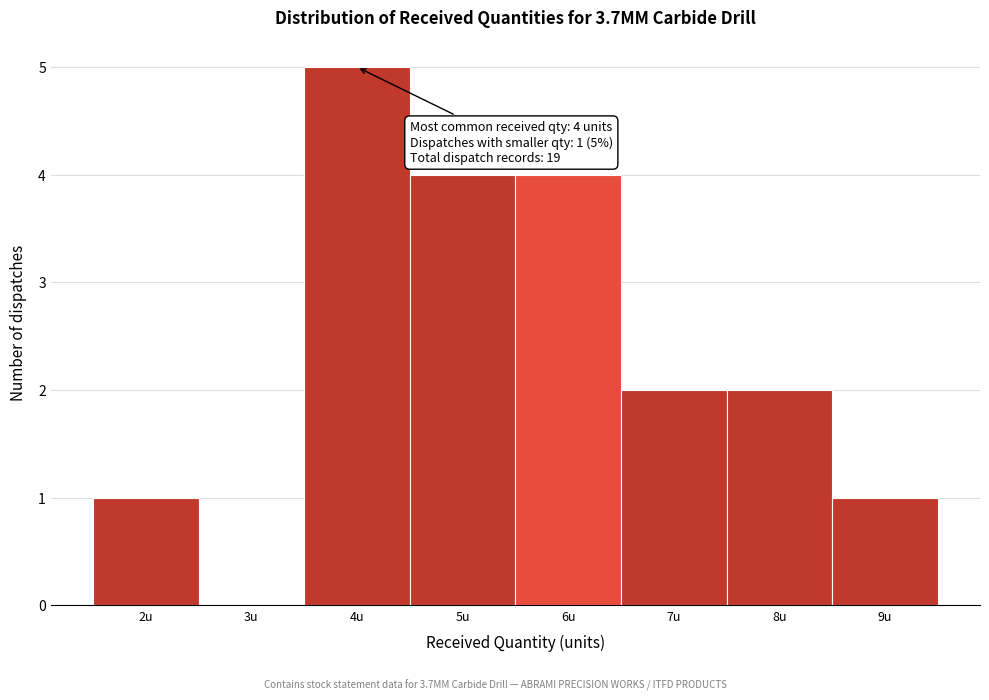

Over which range of the x-axis is the bar tallest?

3.5 to 4.5